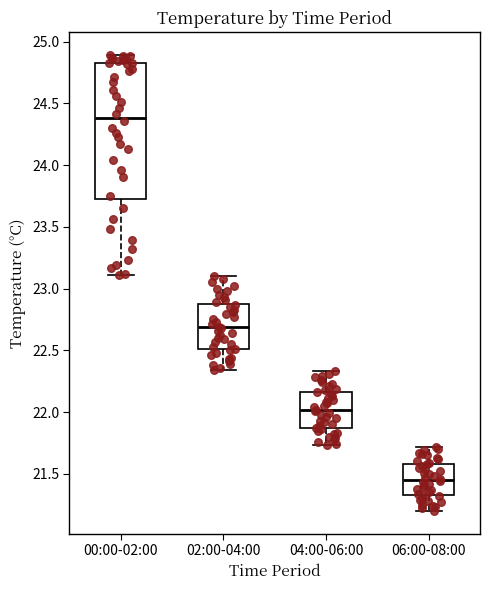

Where does the median line of the box for 04:00-06:00 sit on the y-axis? The values are not printed on the chart, so give them approximately, as read against the axis.

22.00